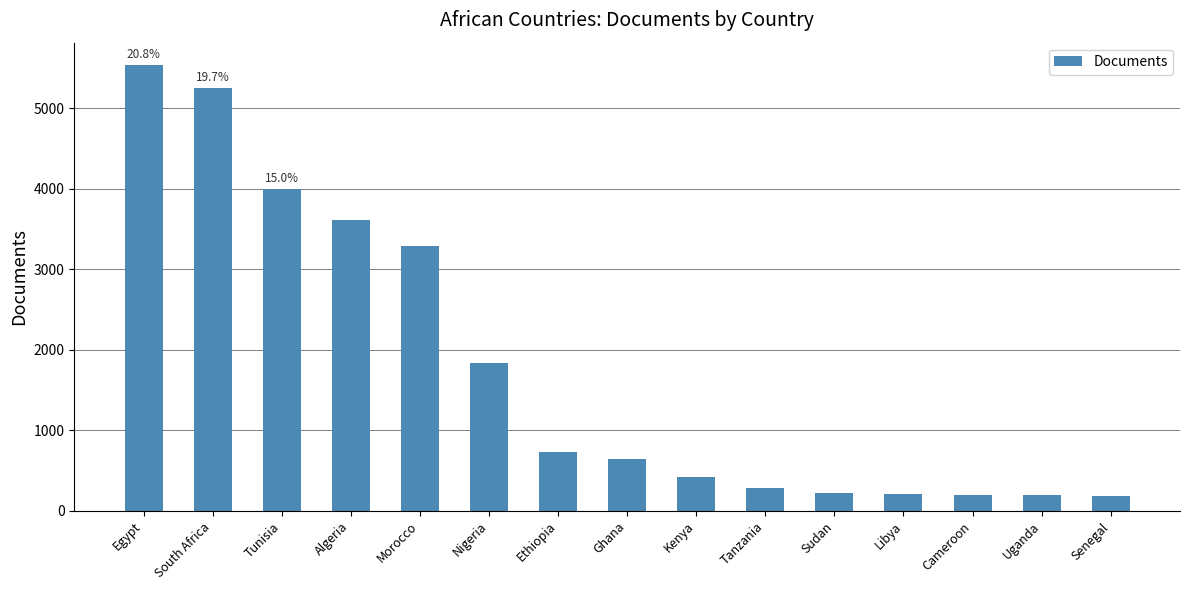

What is the difference between the maximum and second lowest values?

5339